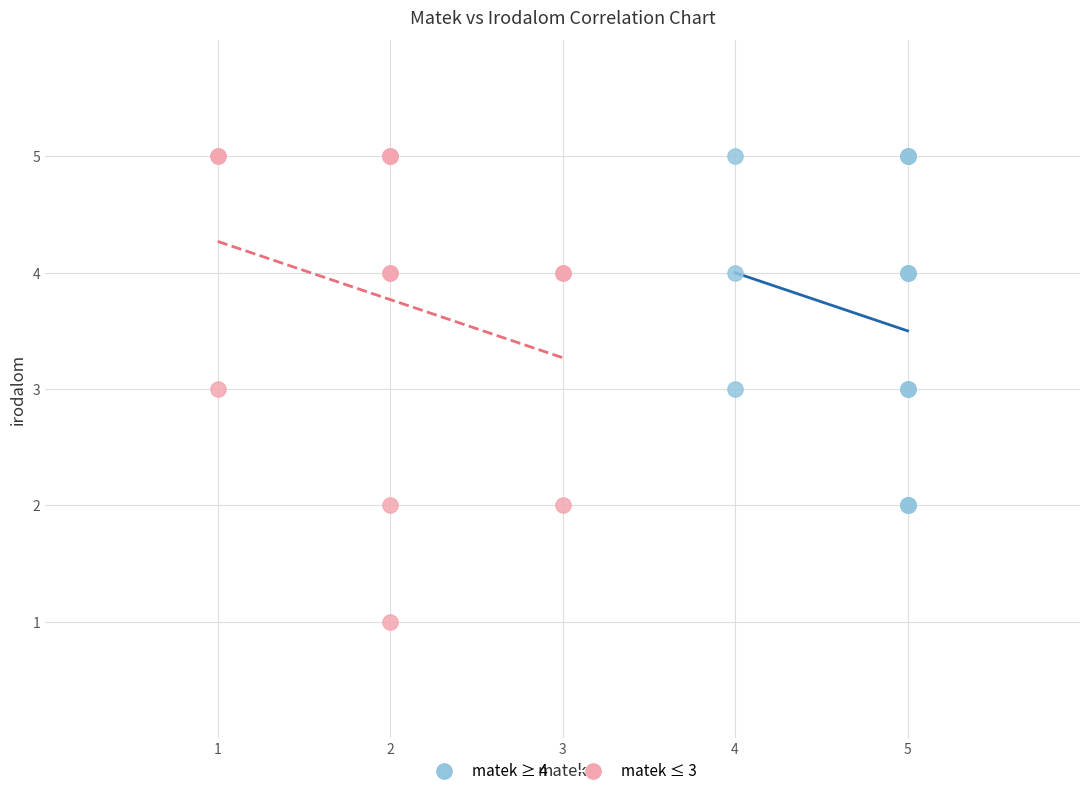

What are all the series names shown in the legend?

matek ≥ 4, matek ≤ 3